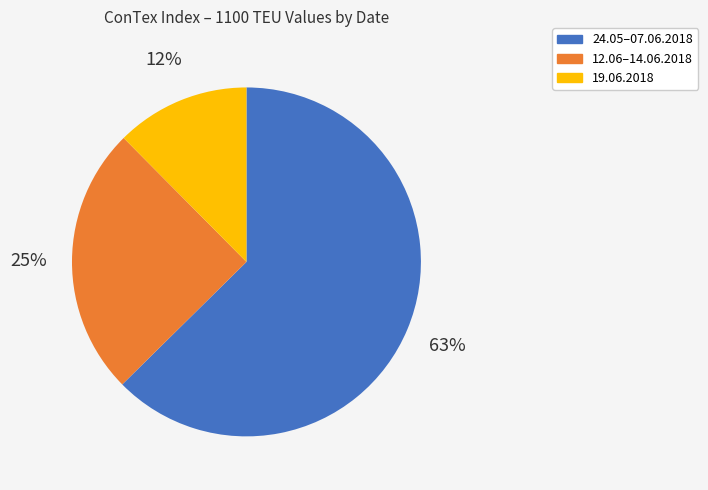

Which slice is the largest?

24.05–07.06.2018